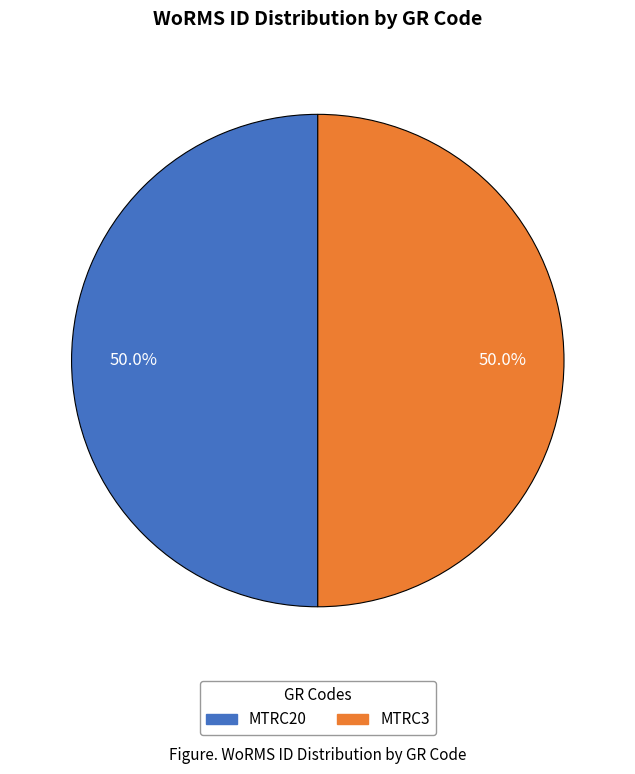

Approximately how many times larger is the value at MTRC3 compared to MTRC20?

1.0